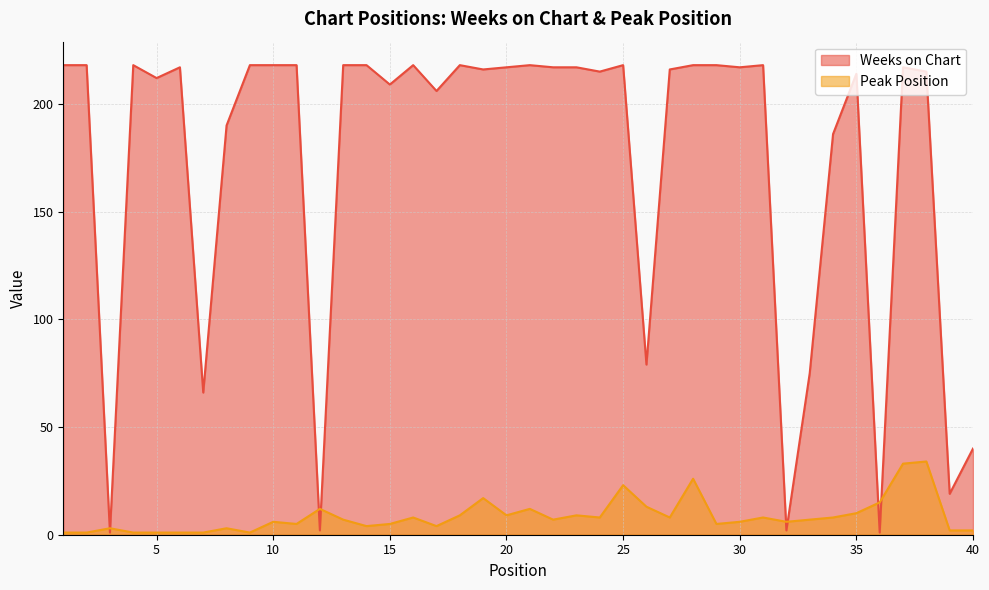

At which category does the chart reach its minimum across all series?

3